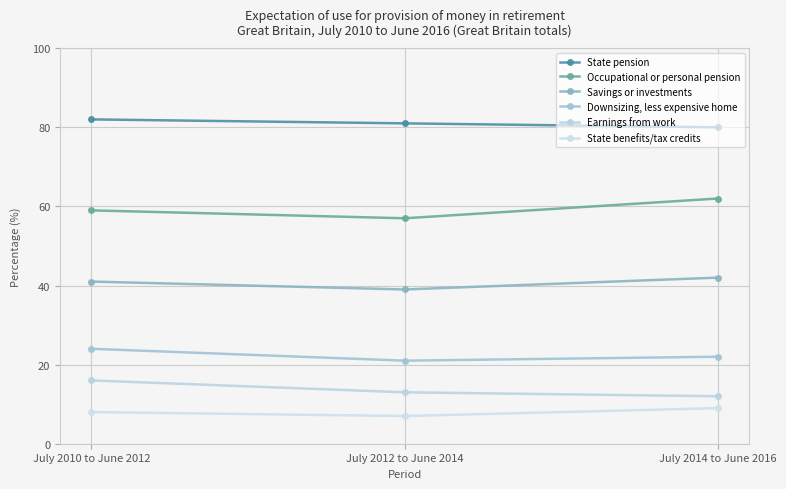

How many Downsizing, less expensive home values are between 21 and 24?

3